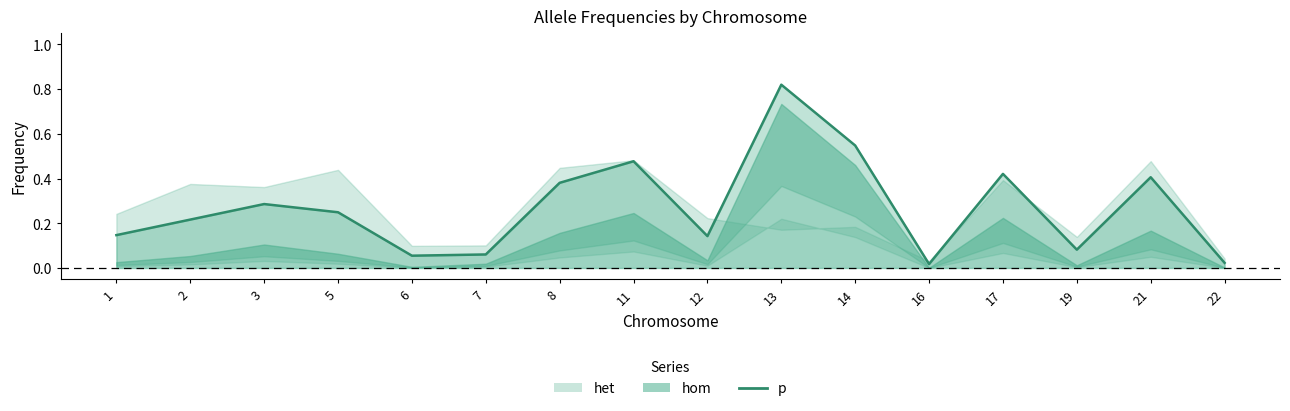

What is the sum of all values?

4.3